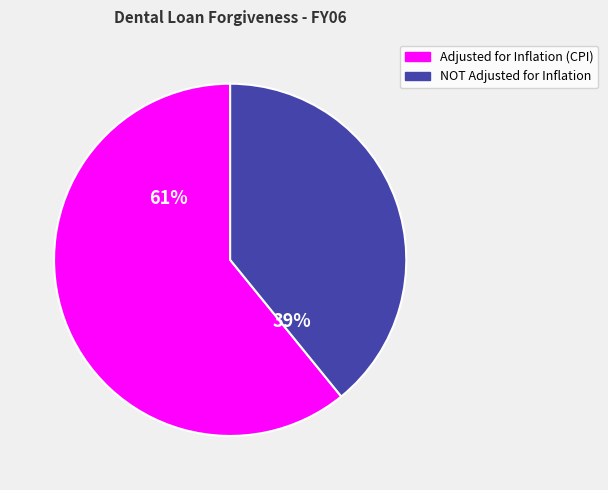

Is Adjusted for Inflation (CPI) the majority of the pie?

Yes